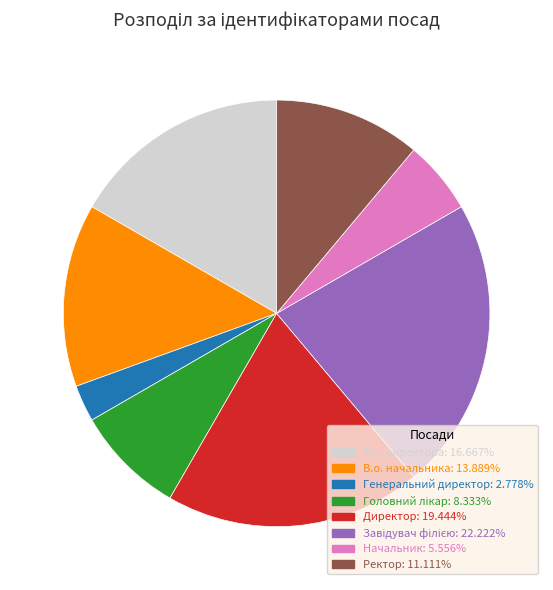

What is the ratio of the value at Ректор to the value at Генеральний директор?

4.0